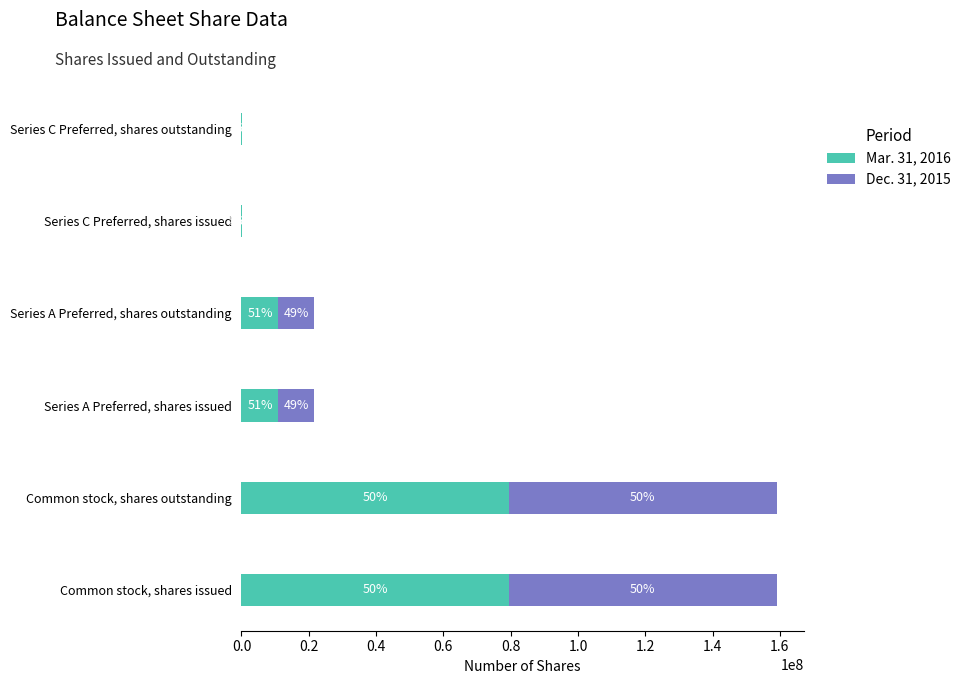

Which series has the largest total across all categories?

Mar. 31, 2016